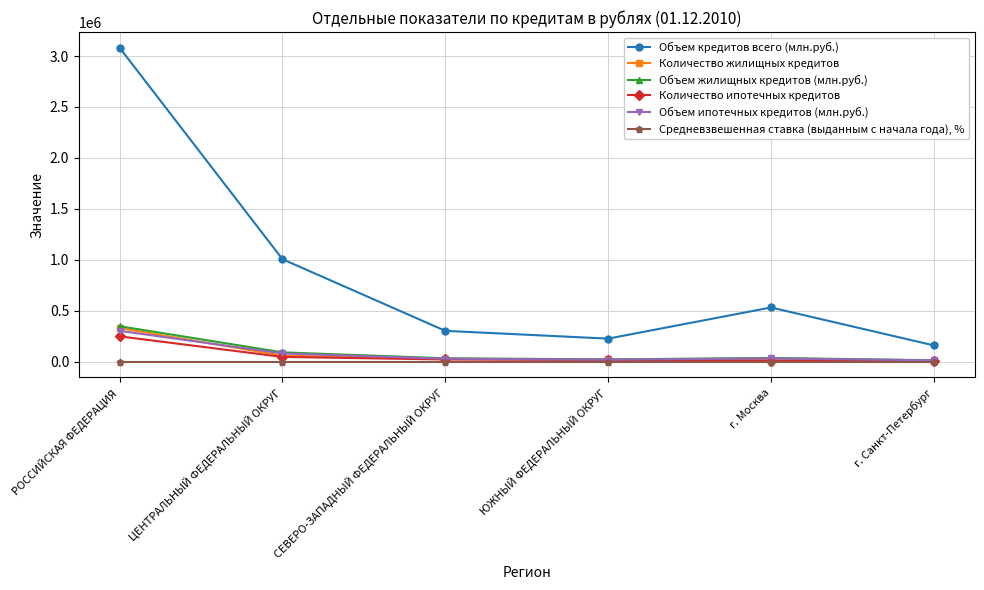

True or false: Объем кредитов всего (млн.руб.) and Объем ипотечных кредитов (млн.руб.) cross at least once.

False